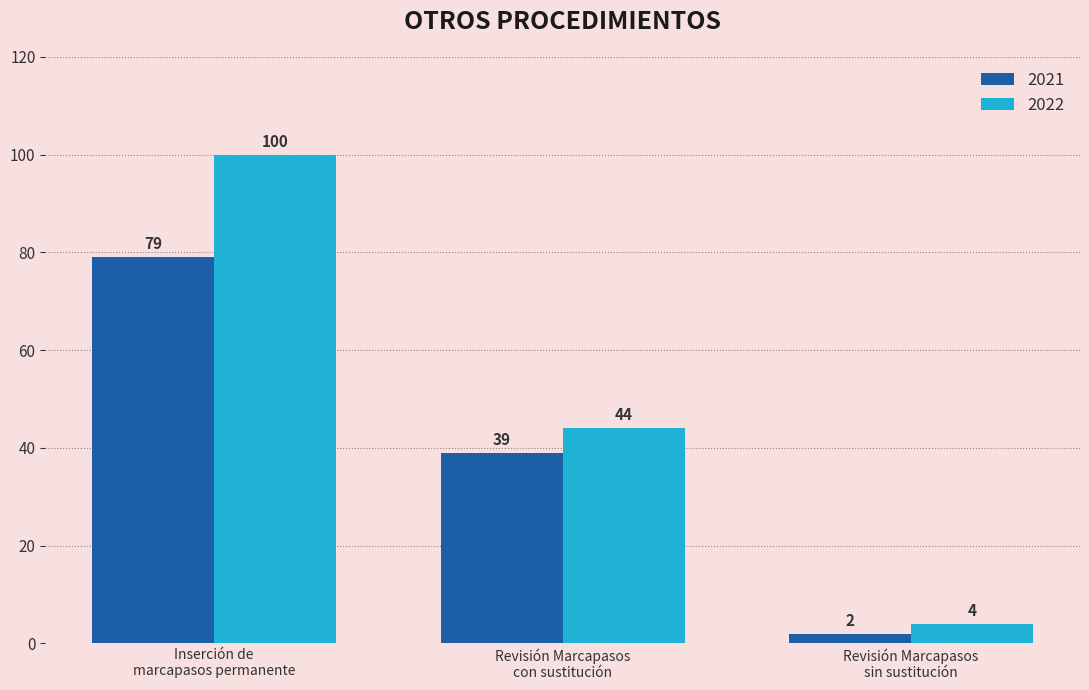

Rank the series by their average value, from lowest to highest.

2021, 2022